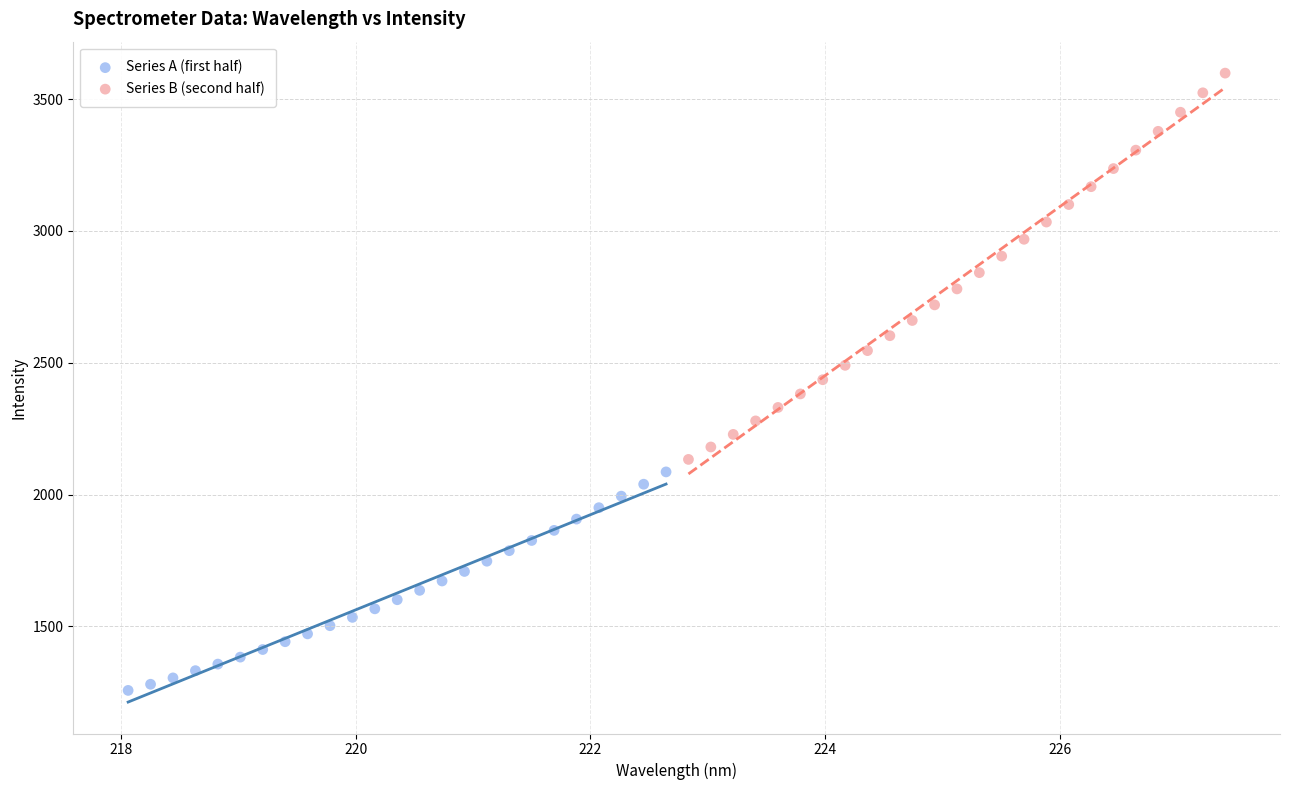

Which series reaches the maximum Y coordinate?

Series B (second half)